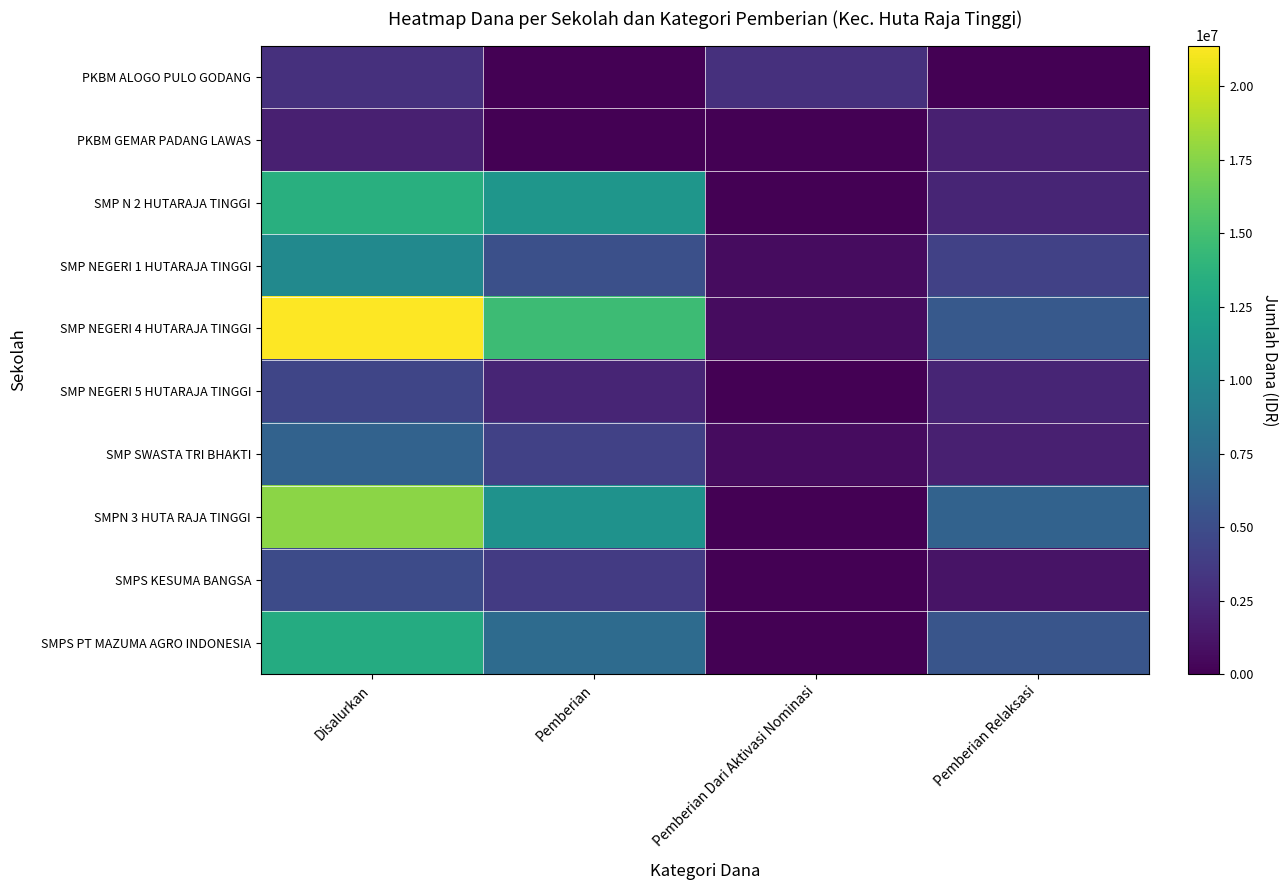

Rank the series by their maximum value, from lowest to highest.

PKBM GEMAR PADANG LAWAS, PKBM ALOGO PULO GODANG, SMP NEGERI 5 HUTARAJA TINGGI, SMPS KESUMA BANGSA, SMP SWASTA TRI BHAKTI, SMP NEGERI 1 HUTARAJA TINGGI, SMPS PT MAZUMA AGRO INDONESIA, SMP N 2 HUTARAJA TINGGI, SMPN 3 HUTA RAJA TINGGI, SMP NEGERI 4 HUTARAJA TINGGI